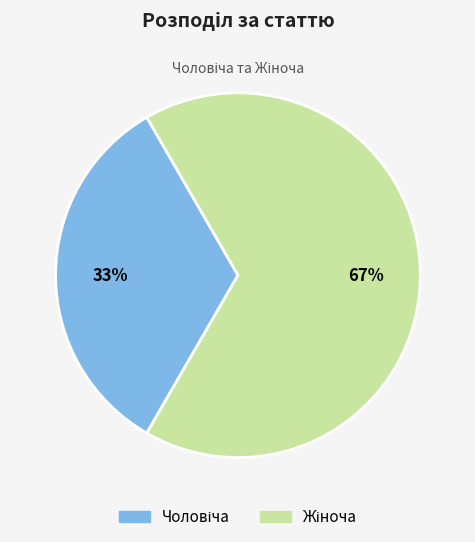

To the nearest percent, what is the average slice percentage?

50%